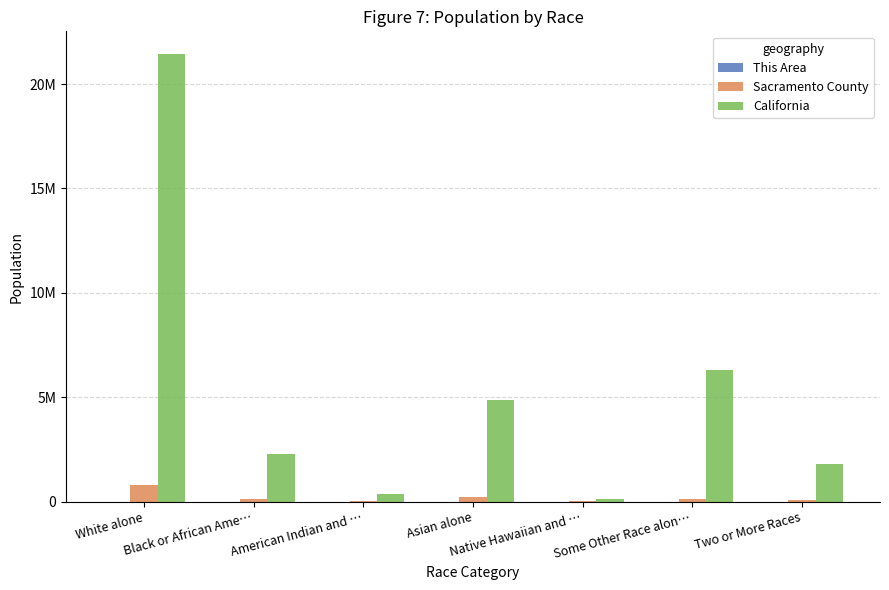

What is the difference between the maximum and minimum values in the This Area series?

1630